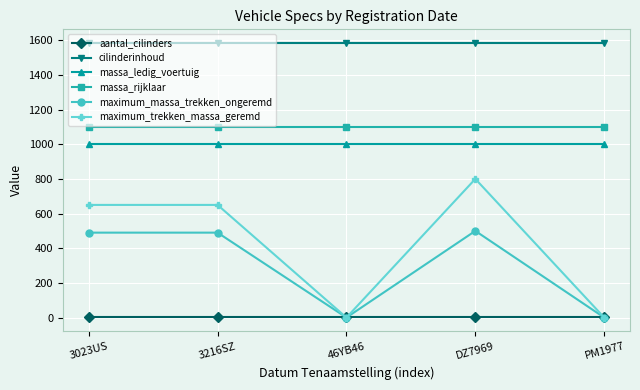

List the series in order of their peak value, lowest first.

aantal_cilinders, maximum_massa_trekken_ongeremd, maximum_trekken_massa_geremd, massa_ledig_voertuig, massa_rijklaar, cilinderinhoud